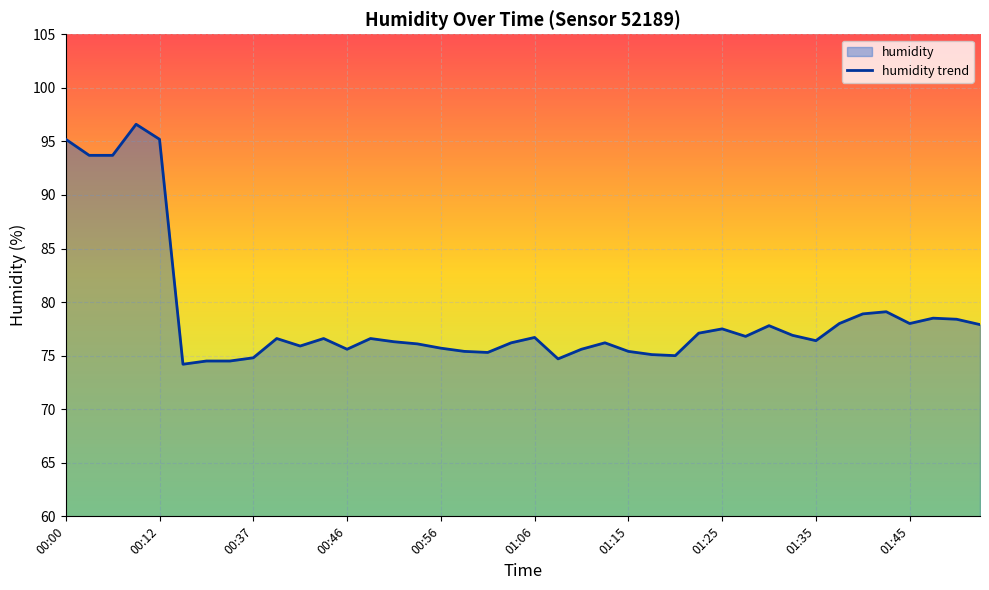

How many interior local valleys (lower than both neighbors) does the data have?

9